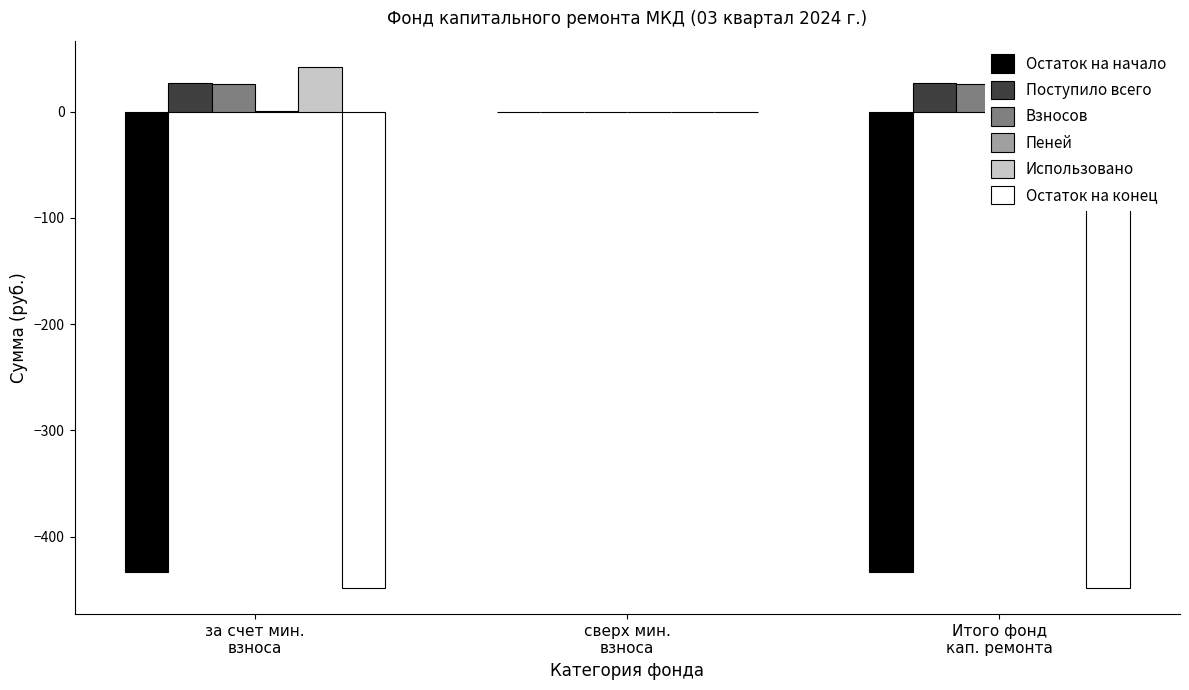

Which series has the widest spread of values?

Остаток на конец